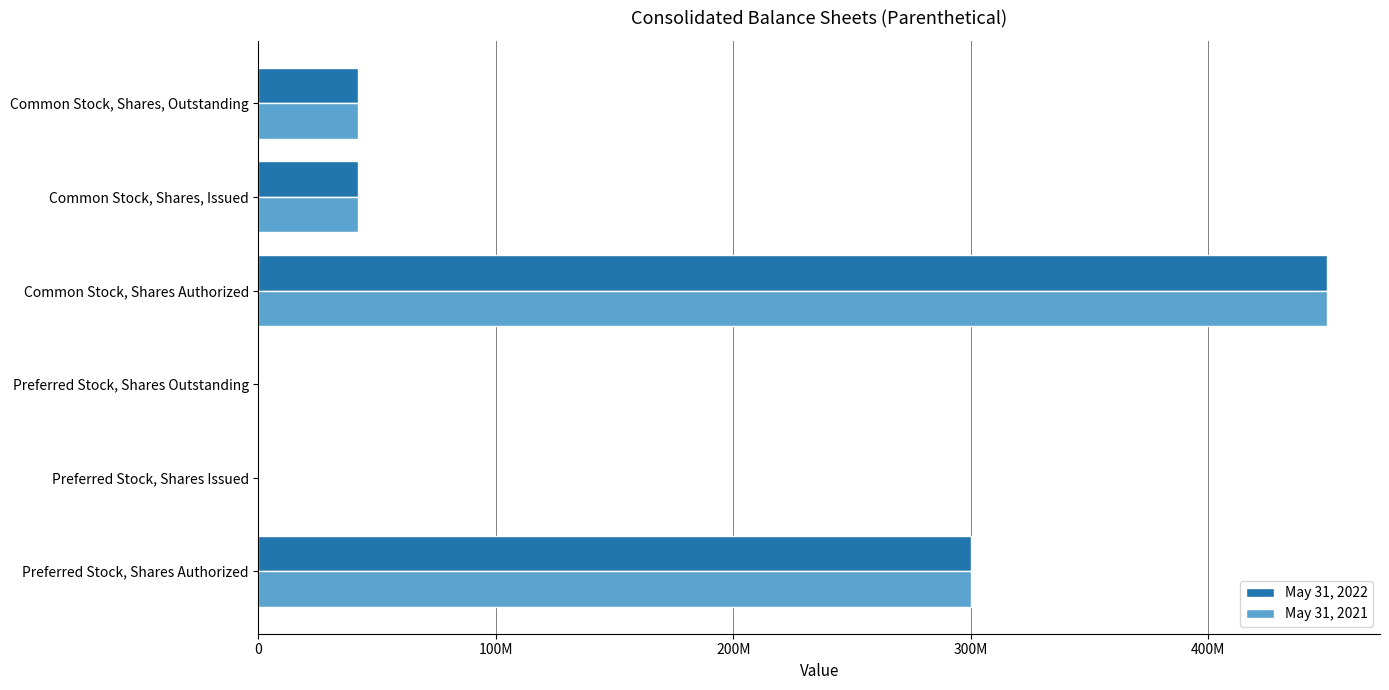

What are all the series names shown in the legend?

May 31, 2022, May 31, 2021